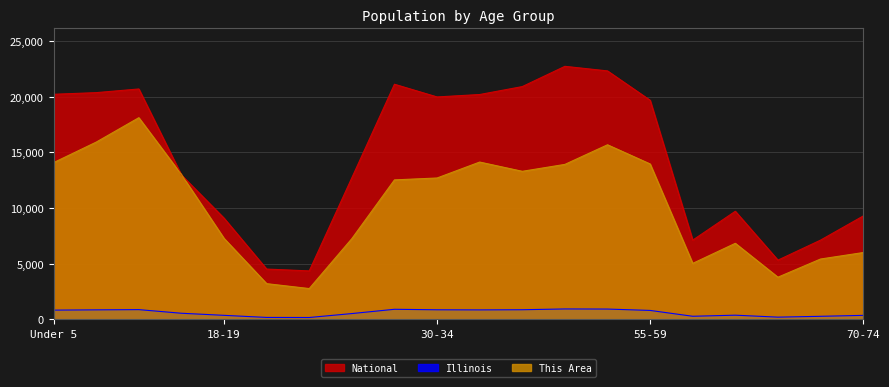

Between 30-34 and 45-49, which series saw the biggest shift?

National